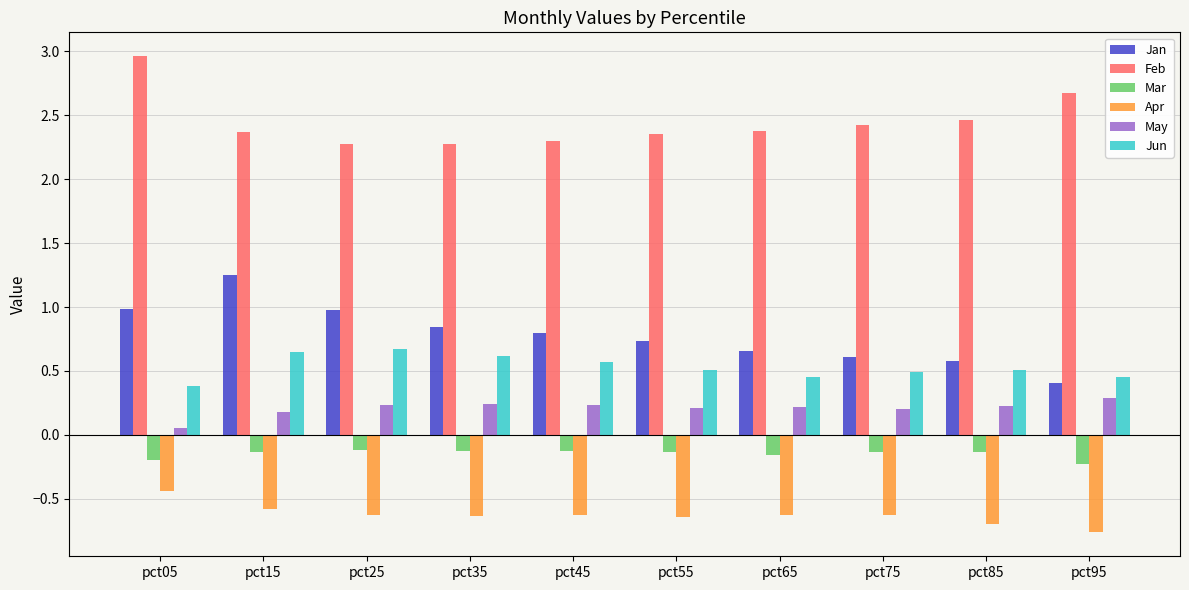

What are all the series names shown in the legend?

Jan, Feb, Mar, Apr, May, Jun